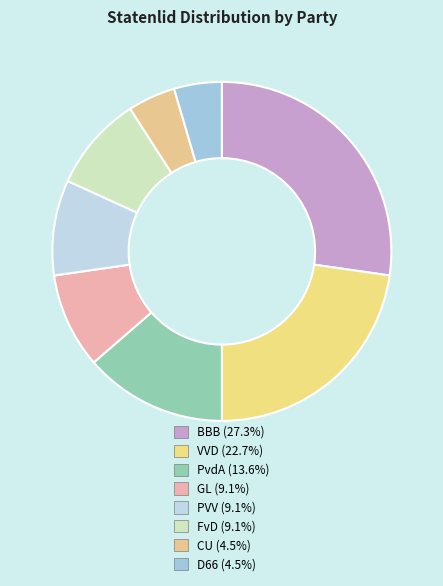

To the nearest percent, what is the combined percentage of PvdA and CU?

18%